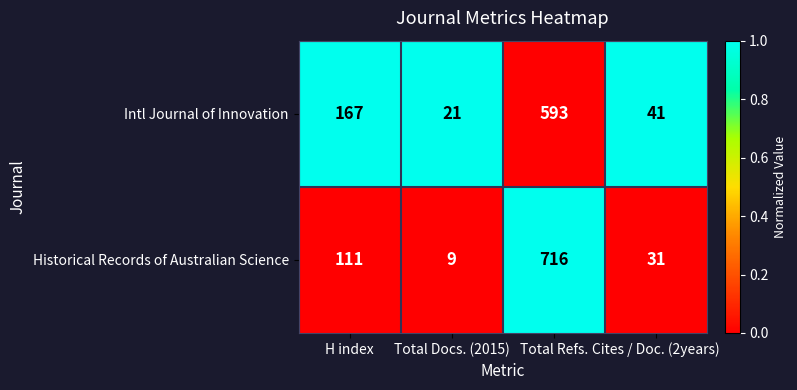

Rank the series at H index from highest to lowest value.

Intl Journal of Innovation, Historical Records of Australian Science